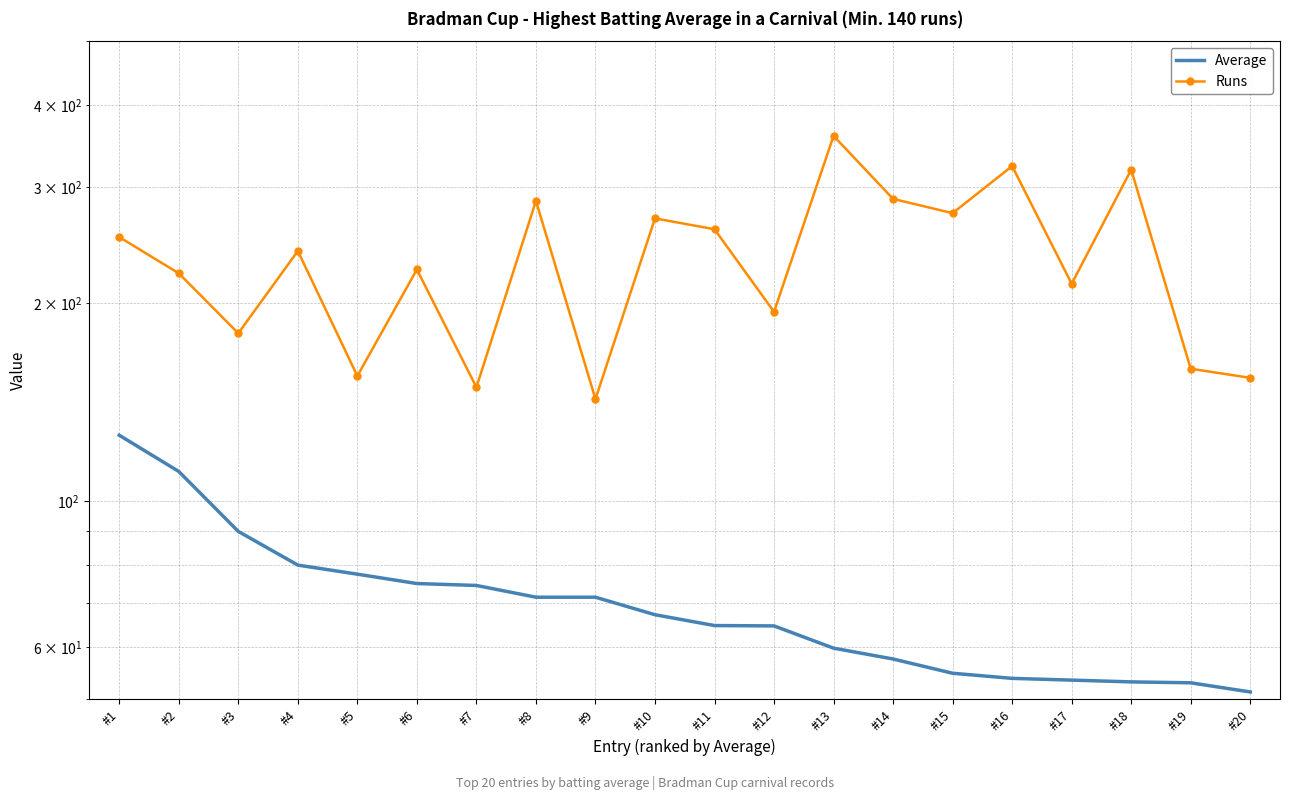

Between #16 and #3, which is larger?

#3